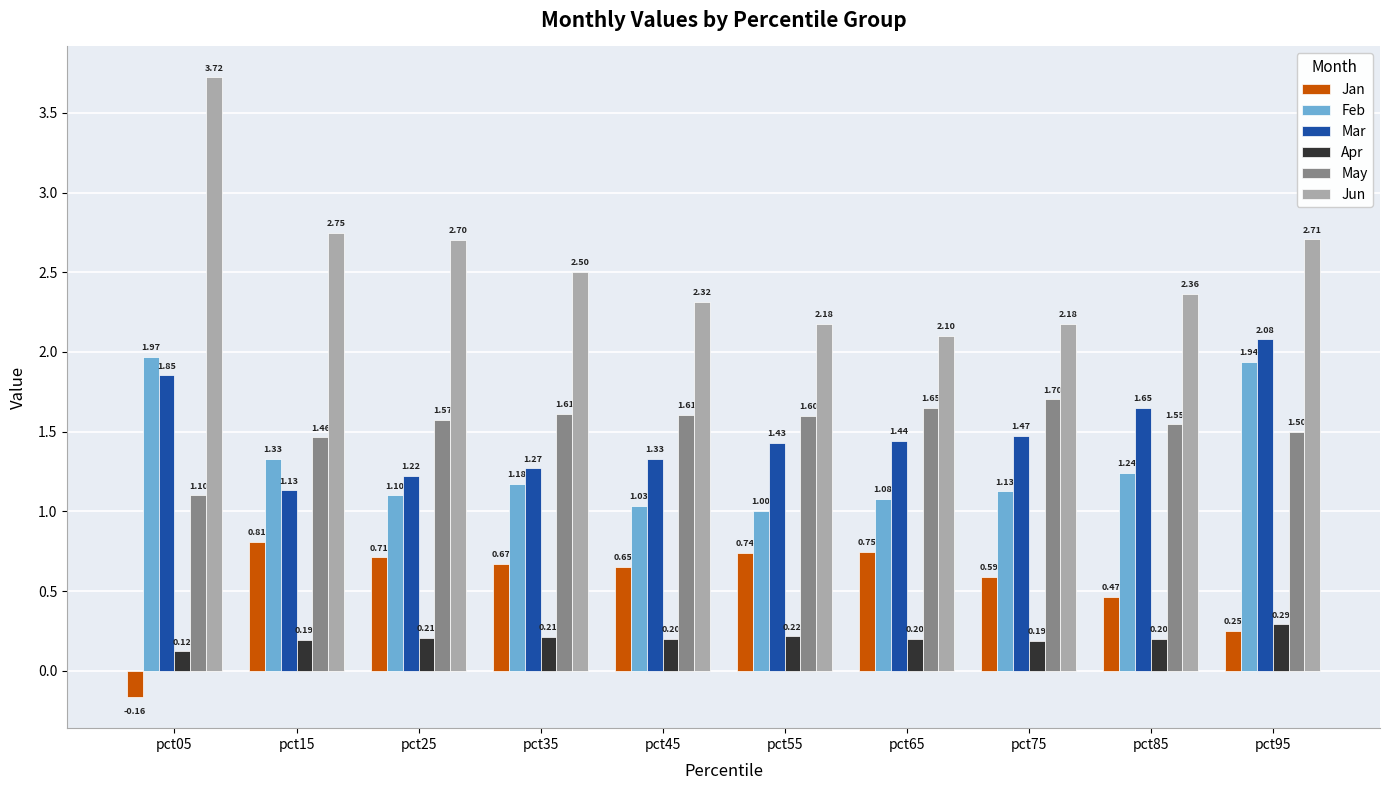

What is the sum of all Jan values?

5.5